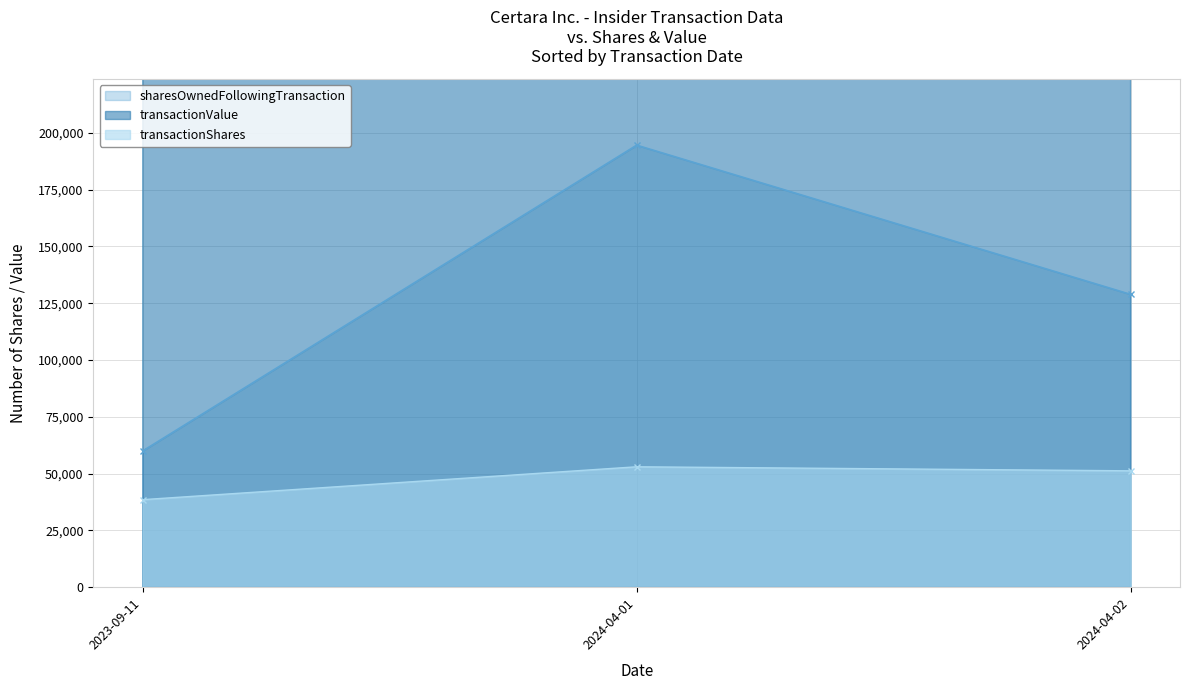

What is the difference between the sharesOwnedFollowingTransaction values at 2024-04-01 and 2024-04-02?

65681